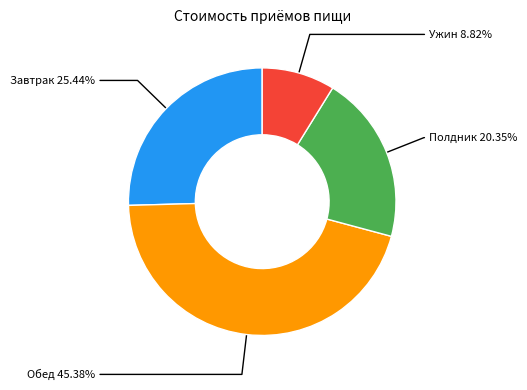

Is it true that Полдник is 34% of the pie?

False